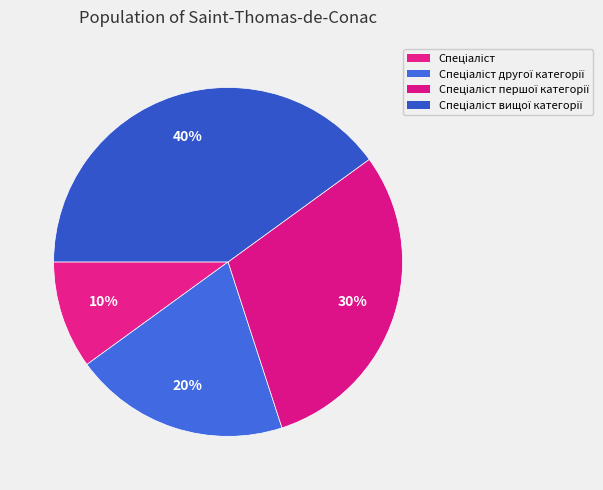

How many segments does this pie chart have?

4